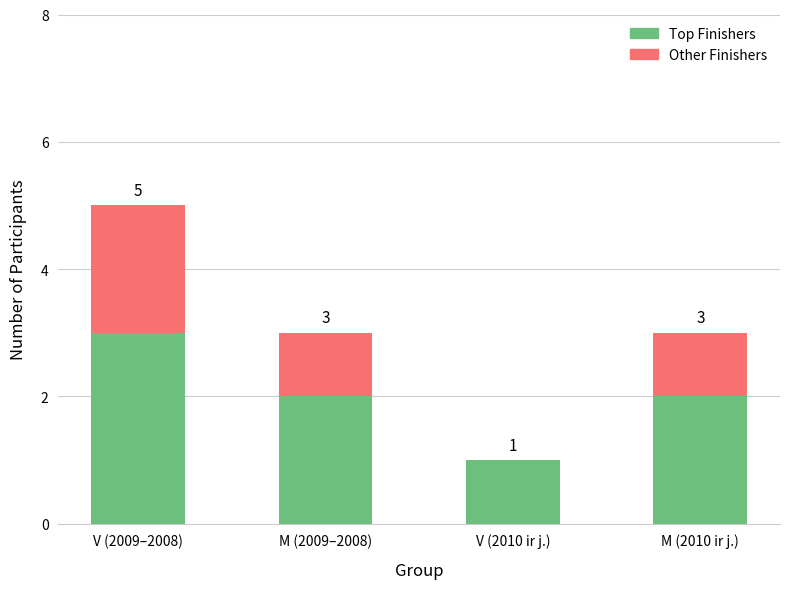

What is the average value of the Top Finishers series?

2